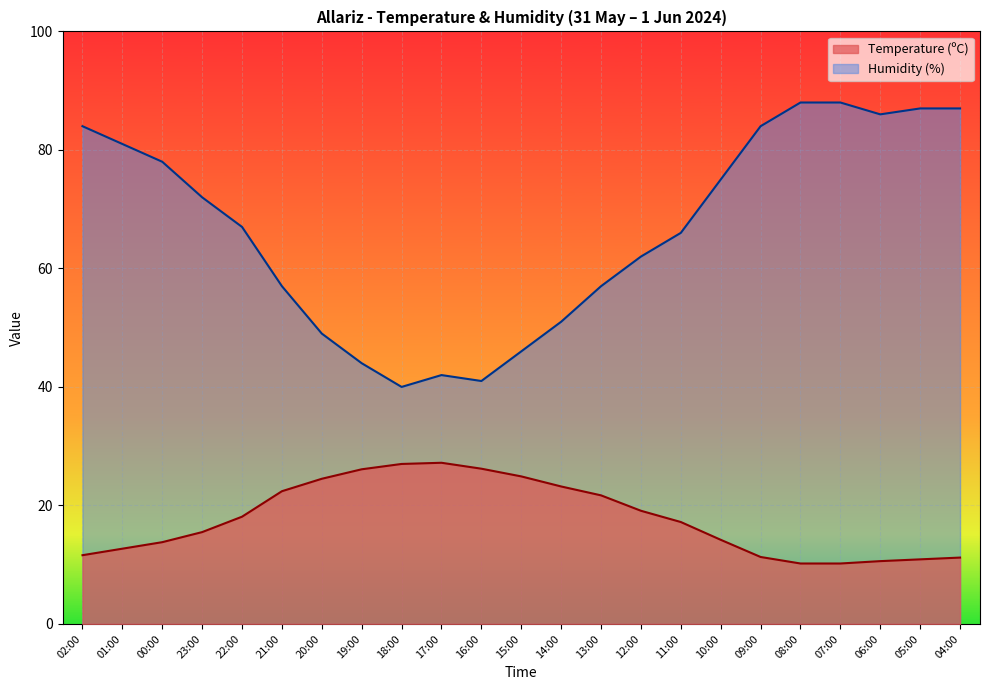

At how many categories does at least one series exceed 21?

23